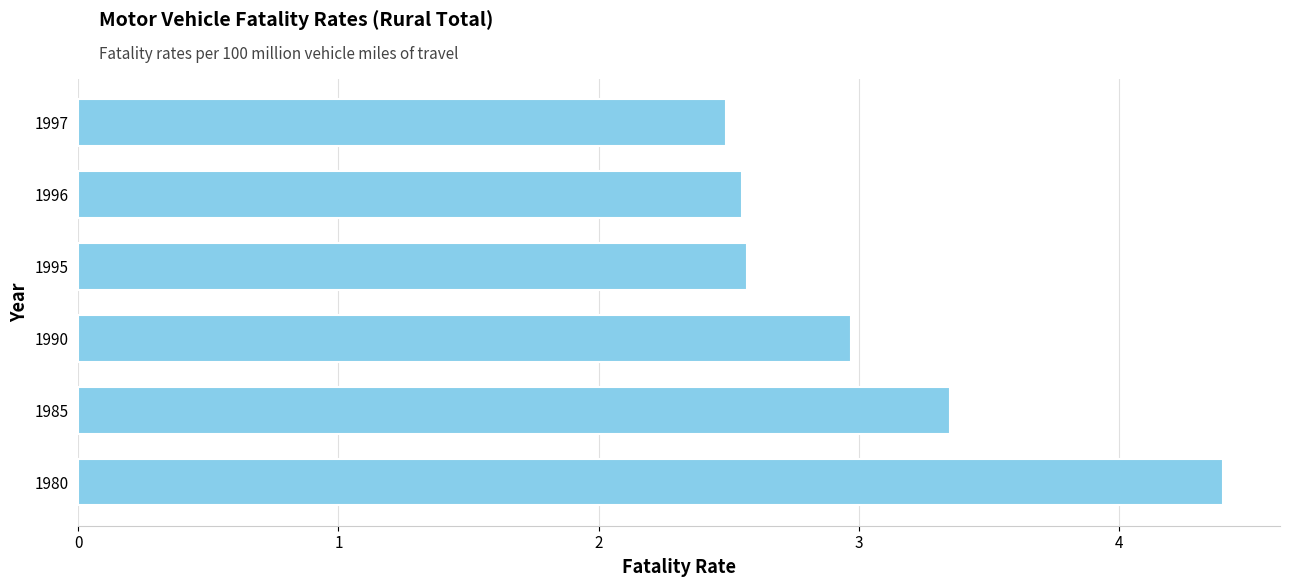

How many bars are there in total?

6